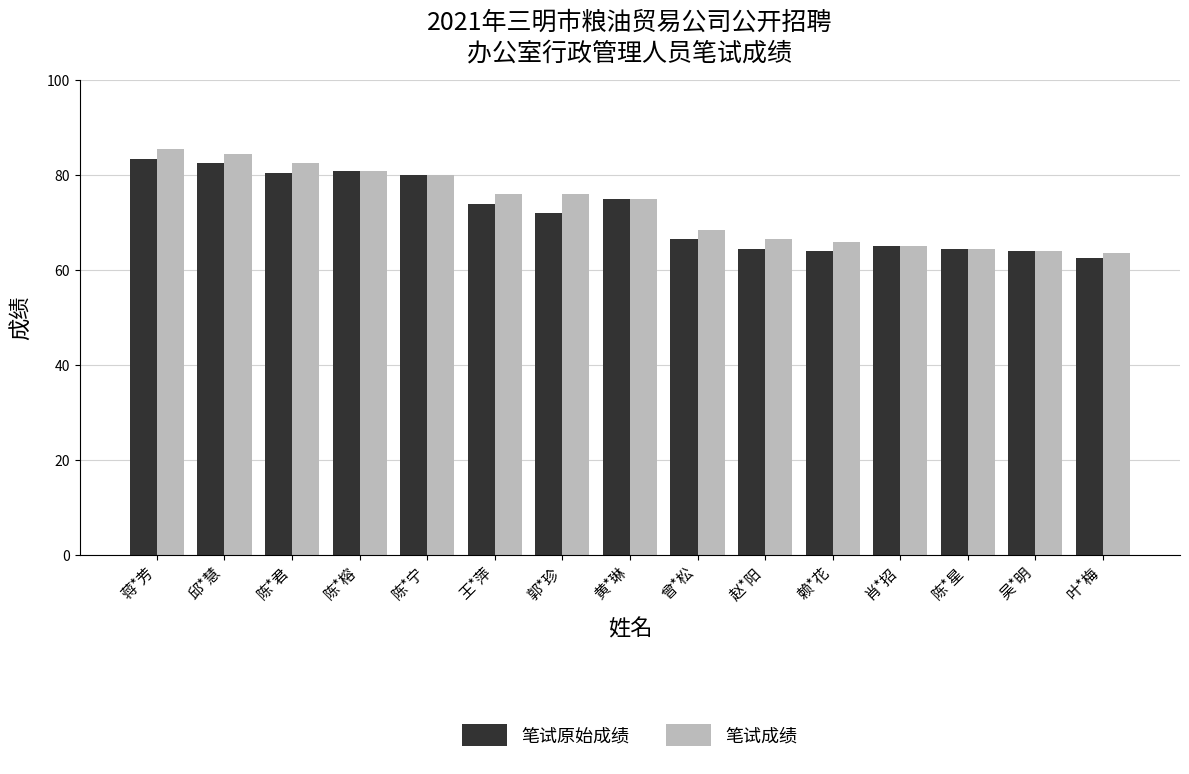

At 郭*珍, list the series in order from smallest to largest.

笔试原始成绩, 笔试成绩